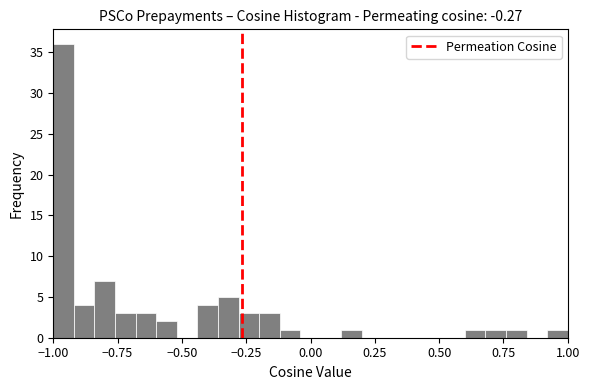

Around what value on the x-axis is the tallest bar? Give the approximate position of its centre, as read against the axis.

-0.95